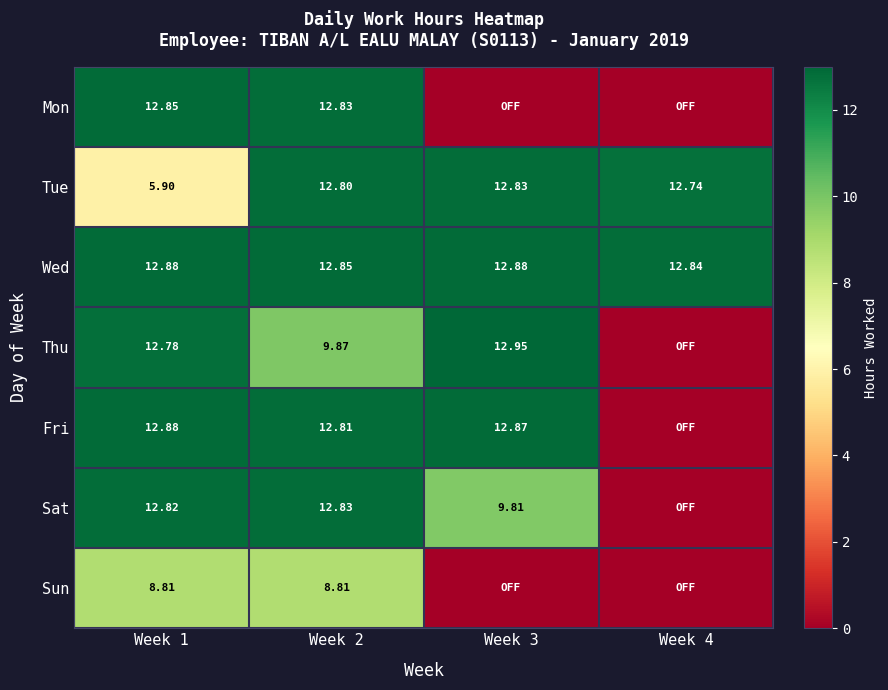

List the series in order of their peak value, highest first.

Thu, Wed, Fri, Mon, Tue, Sat, Sun